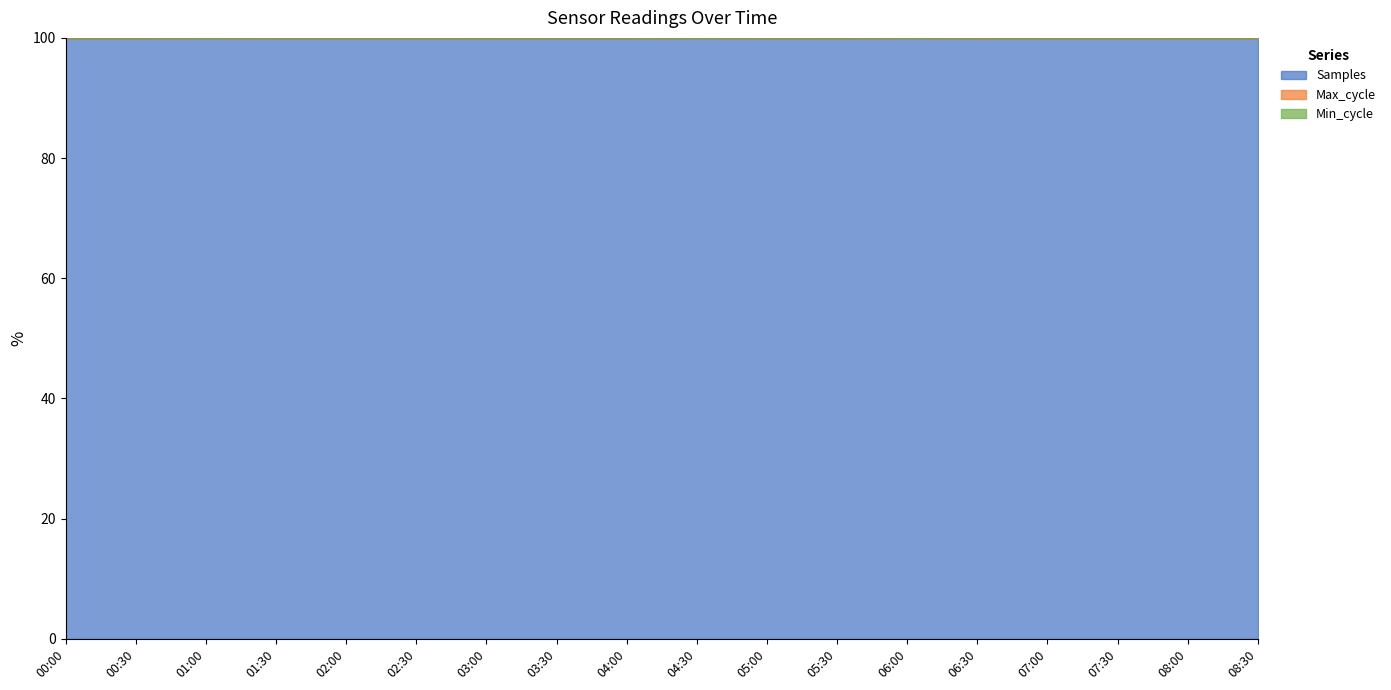

The value of Max_cycle at 00:30 is 177.1. True or false?

False